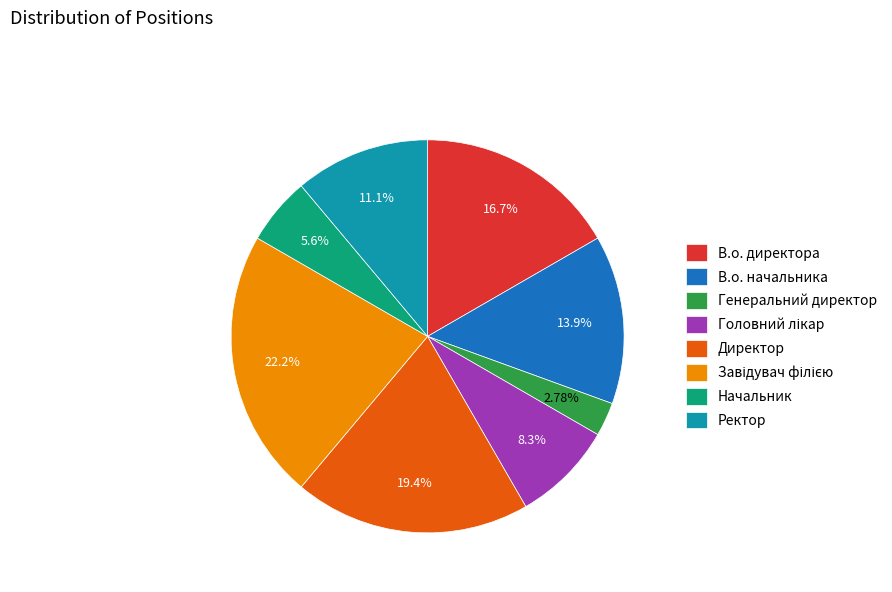

True or false: Начальник accounts for 6% of the total.

True